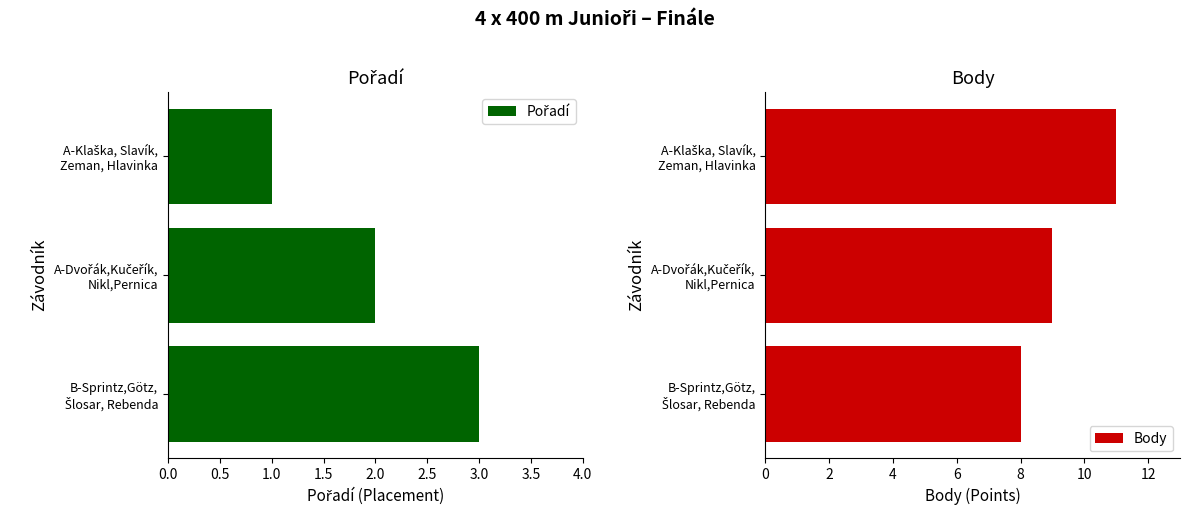

What is the minimum value for Pořadí?

1